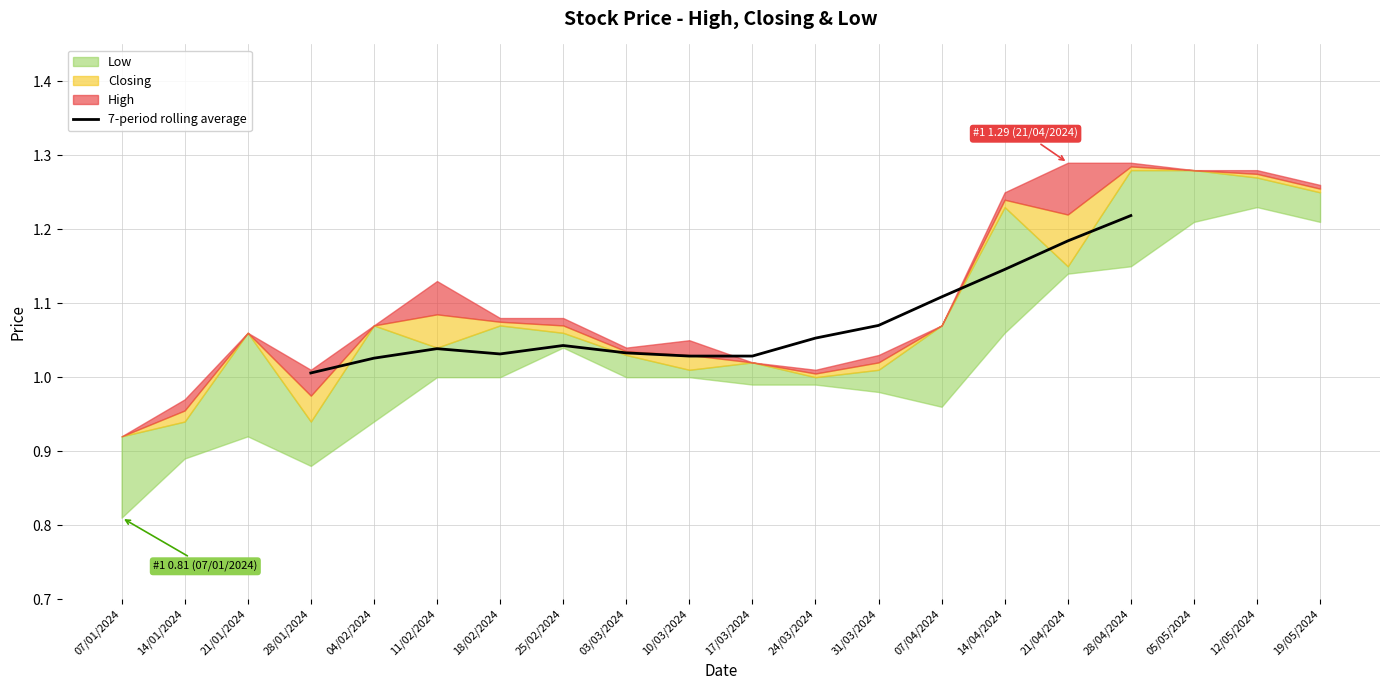

Is it true that 7-period rolling average equals 0.2 at 24/03/2024?

False